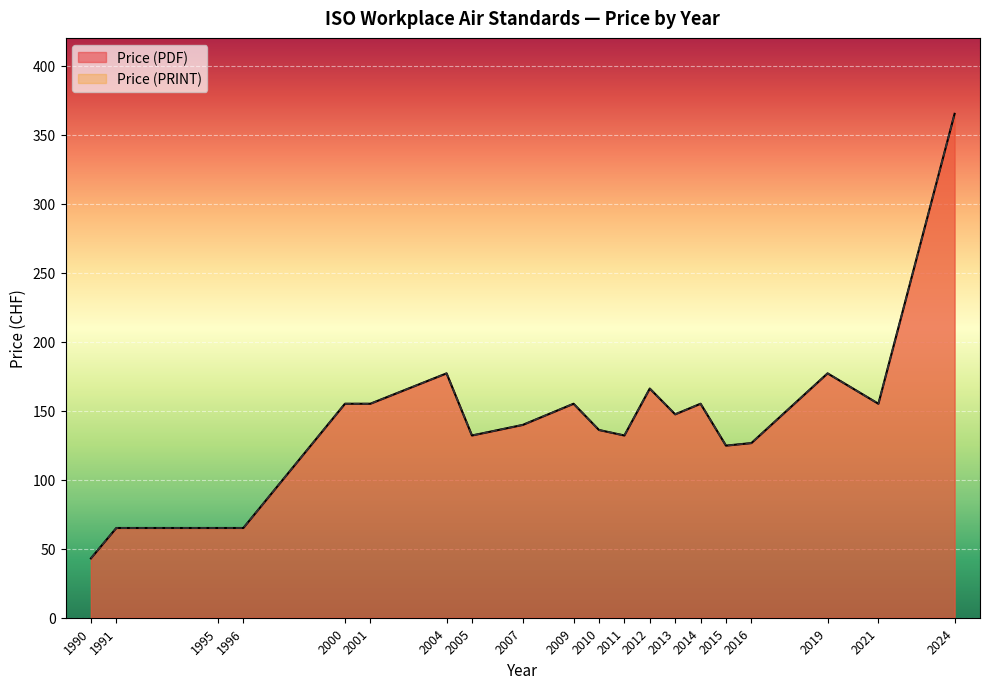

Rank the series at 2016 from lowest to highest value.

Price (PDF), Price (PRINT)